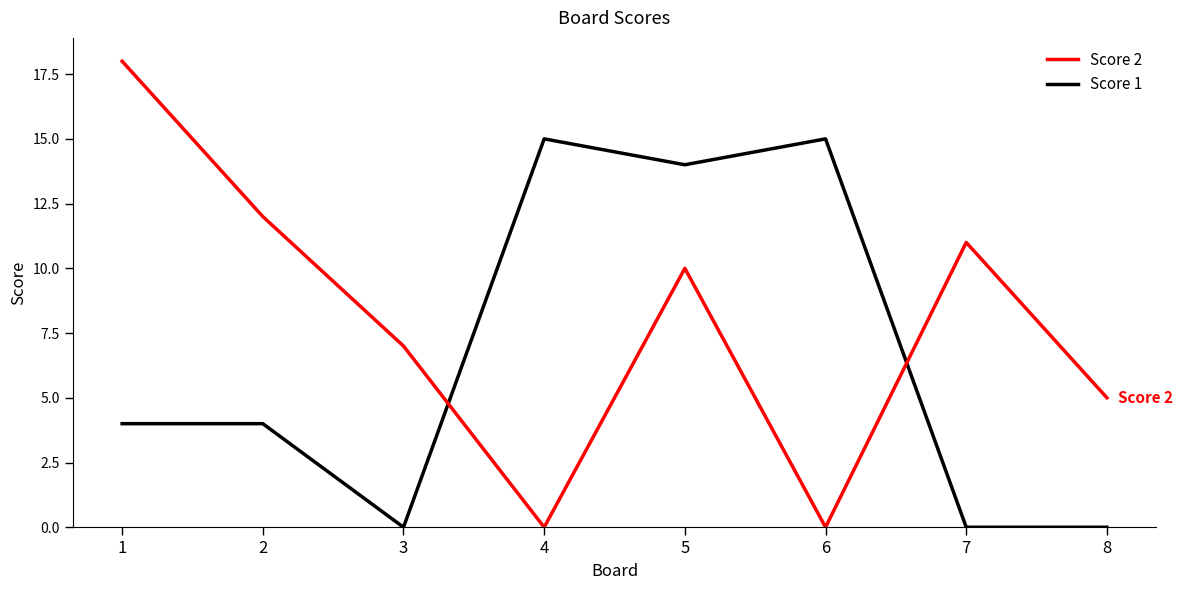

At which category does Score 2 reach its first local peak?

5